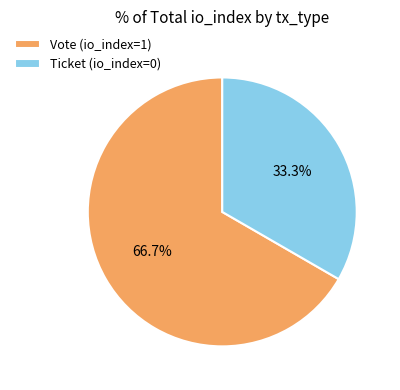

What percentage is NOT represented by Ticket (io_index=0)?

66.7%